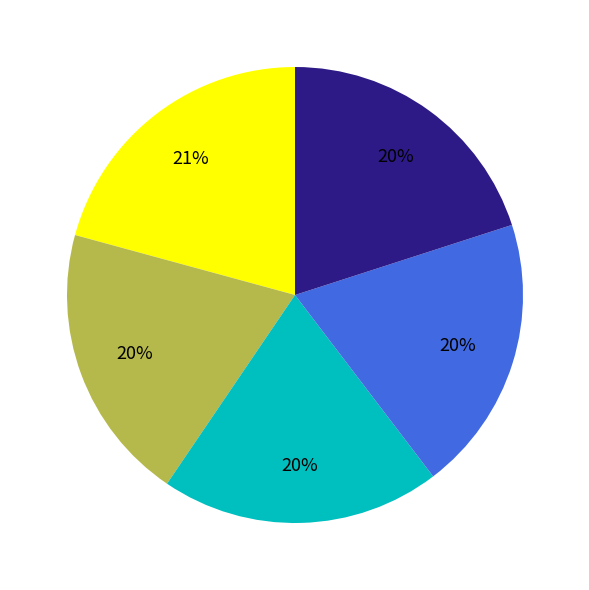

To the nearest percent, what is the average slice percentage?

20%